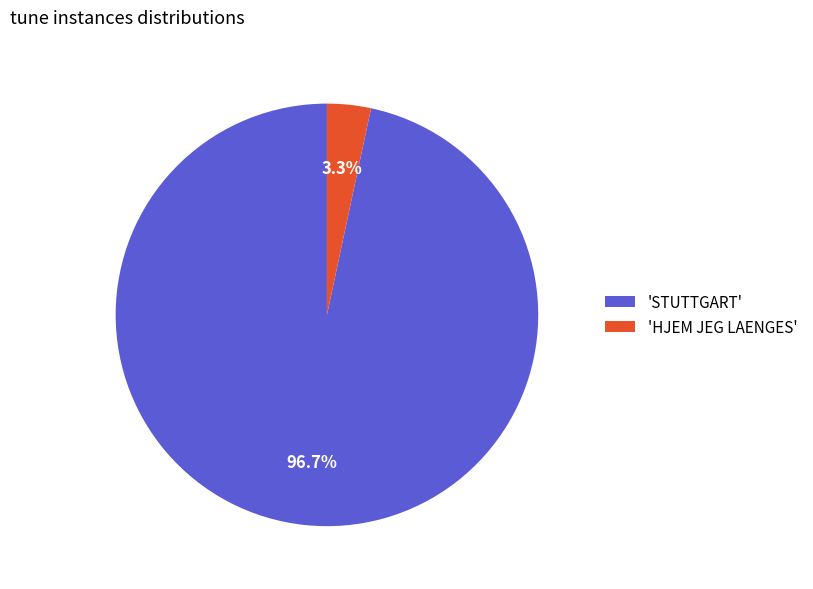

Which slice is the smallest?

'HJEM JEG LAENGES'